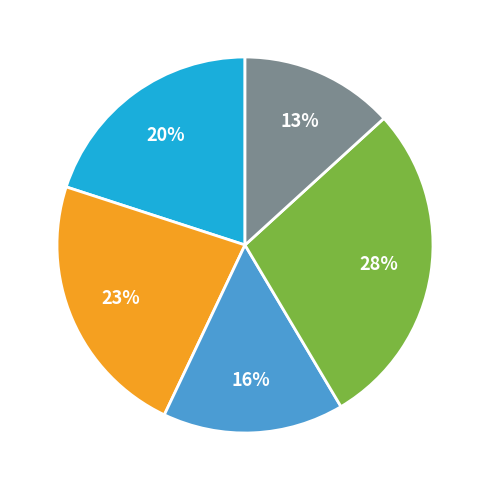

To the nearest percent, what is the difference between the largest and smallest slice percentages?

15%